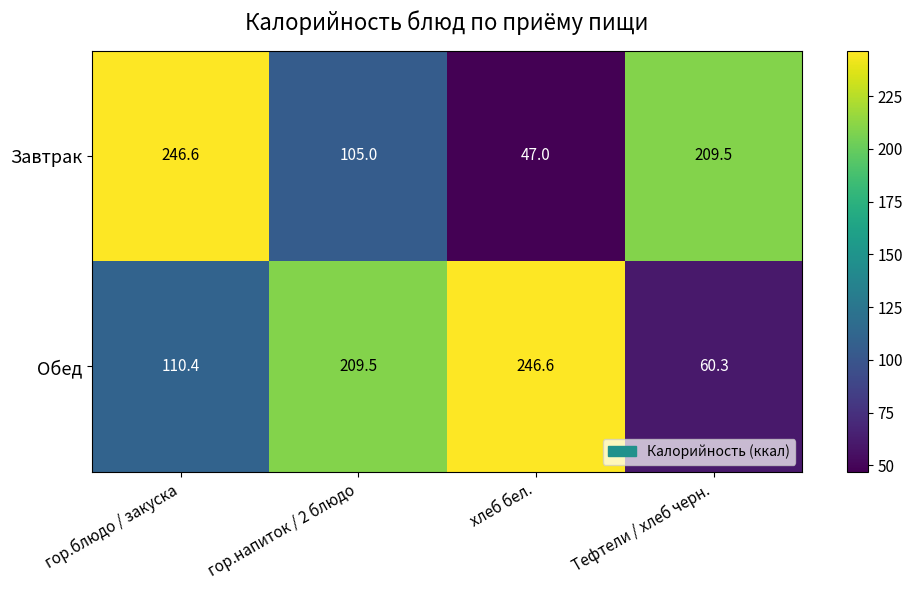

What is the total value across all series at хлеб бел.?

293.6